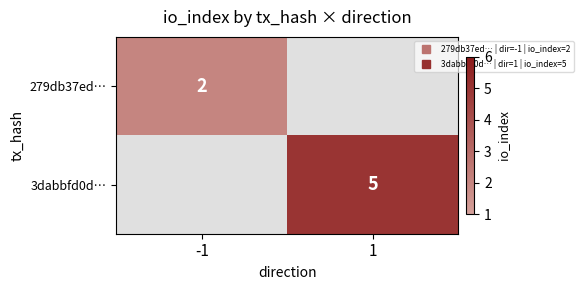

The 3dabbfd0d… series shows 5.0 at 1. True or false?

True